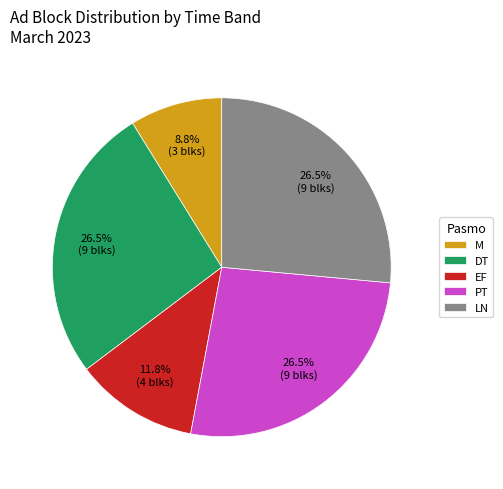

Which category has the smallest portion of the pie?

M